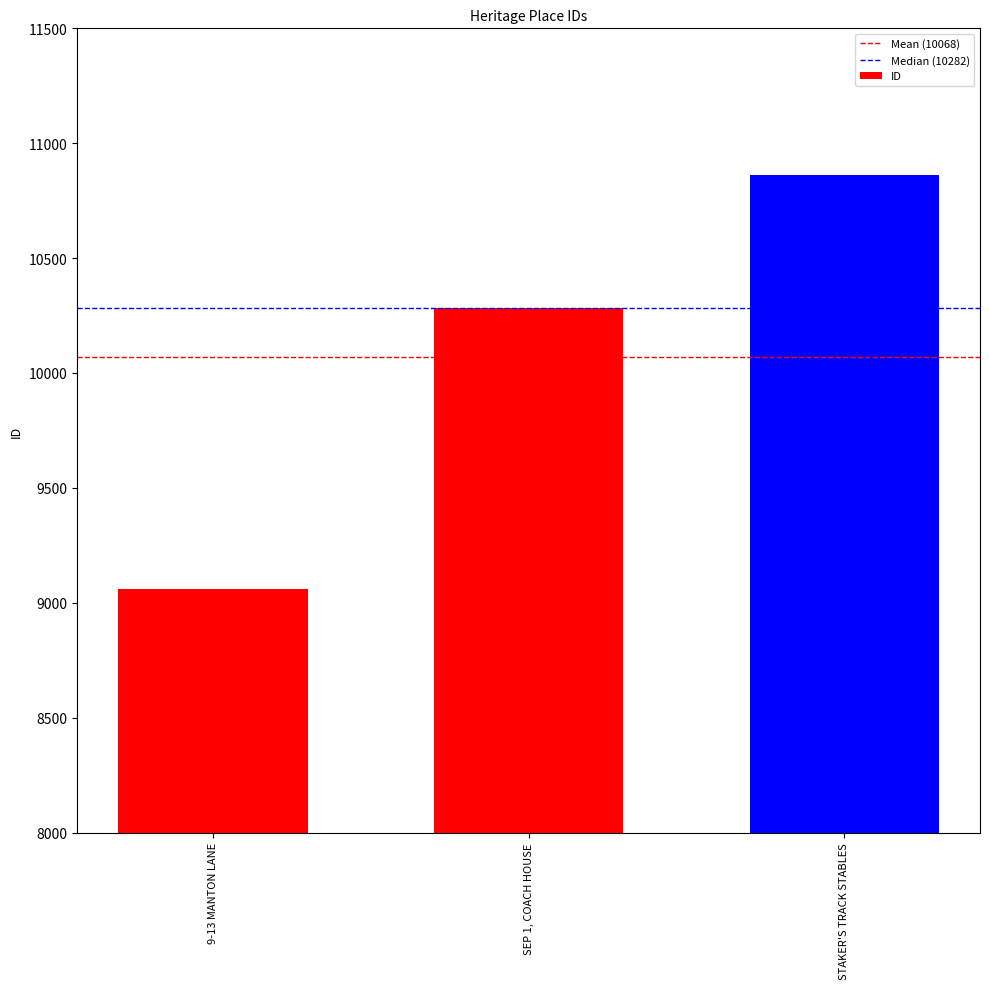

Reading right to left, what are all the values shown in this chart?

10862	10282	9060